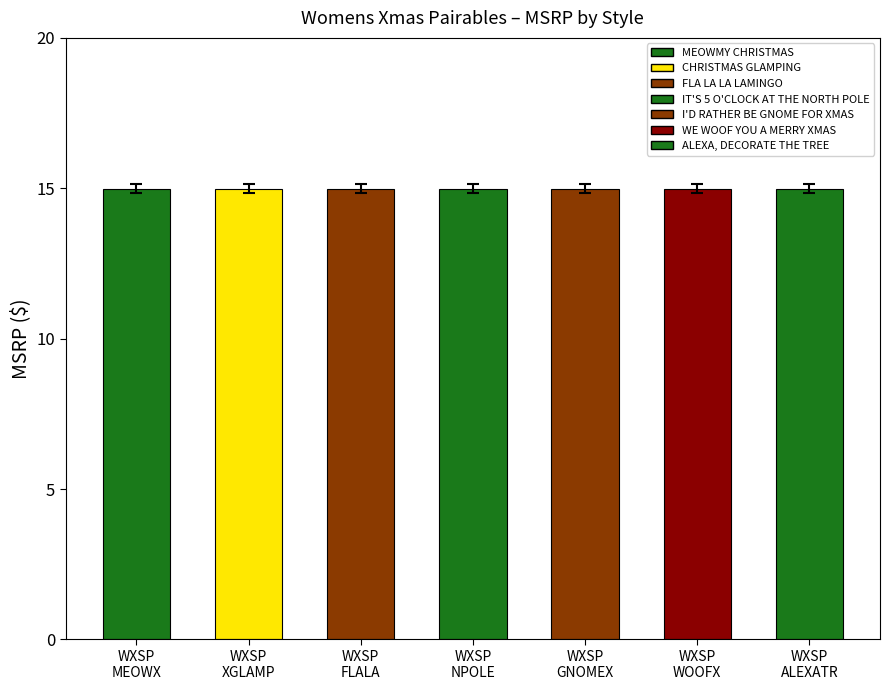

Which series has the largest total across all categories?

Womens MSRP